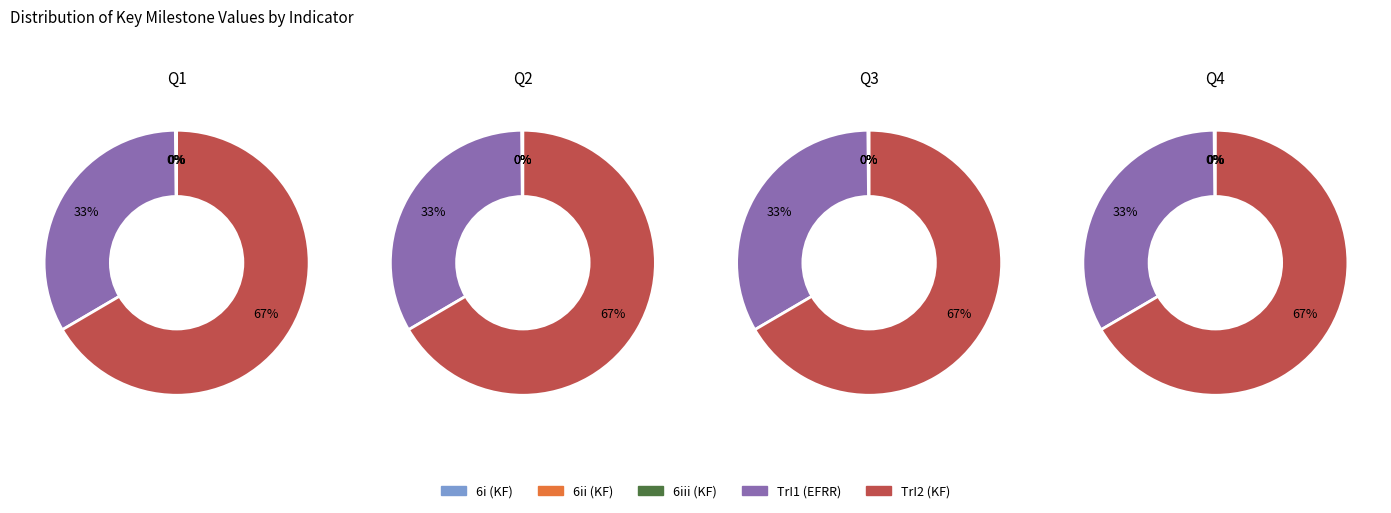

Rank the categories by Ugovori o radovima (6i) value from highest to lowest.

TrI2, TrI1, 6iii, 6ii, 6i